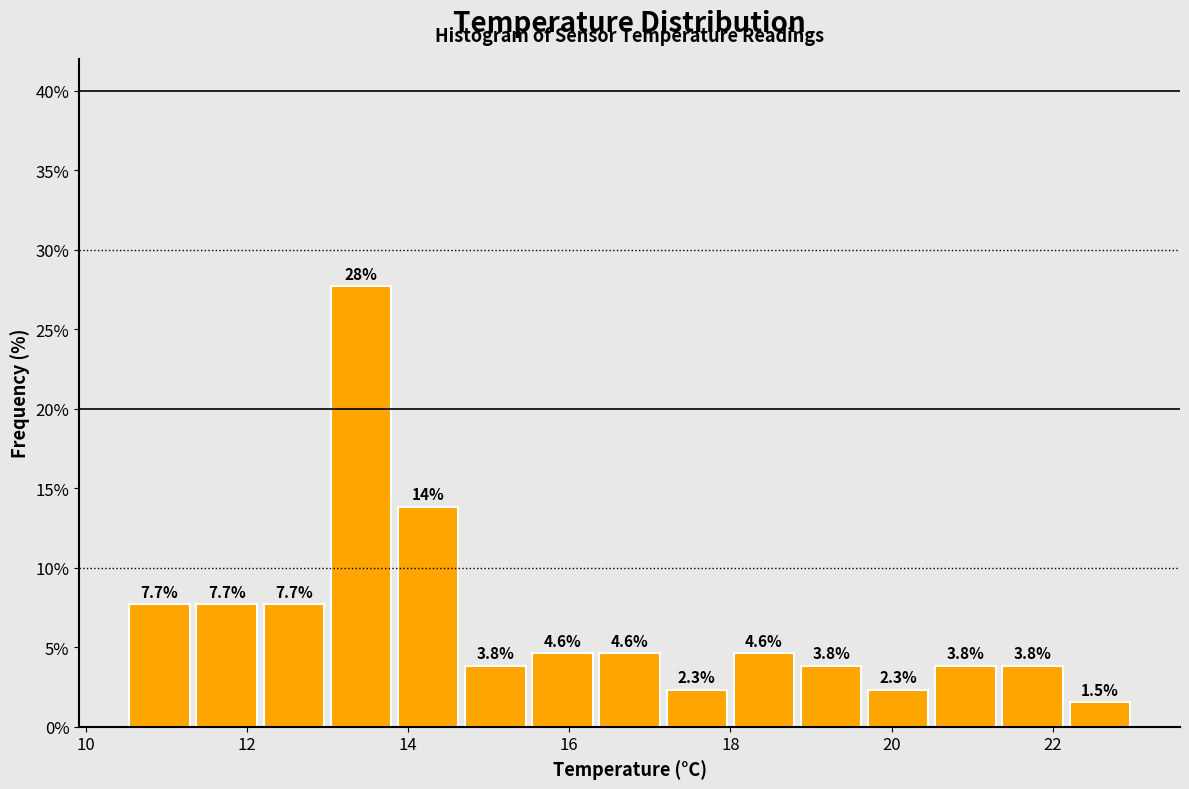

Which range on the x-axis has the tallest bar?

13.0 to 13.8